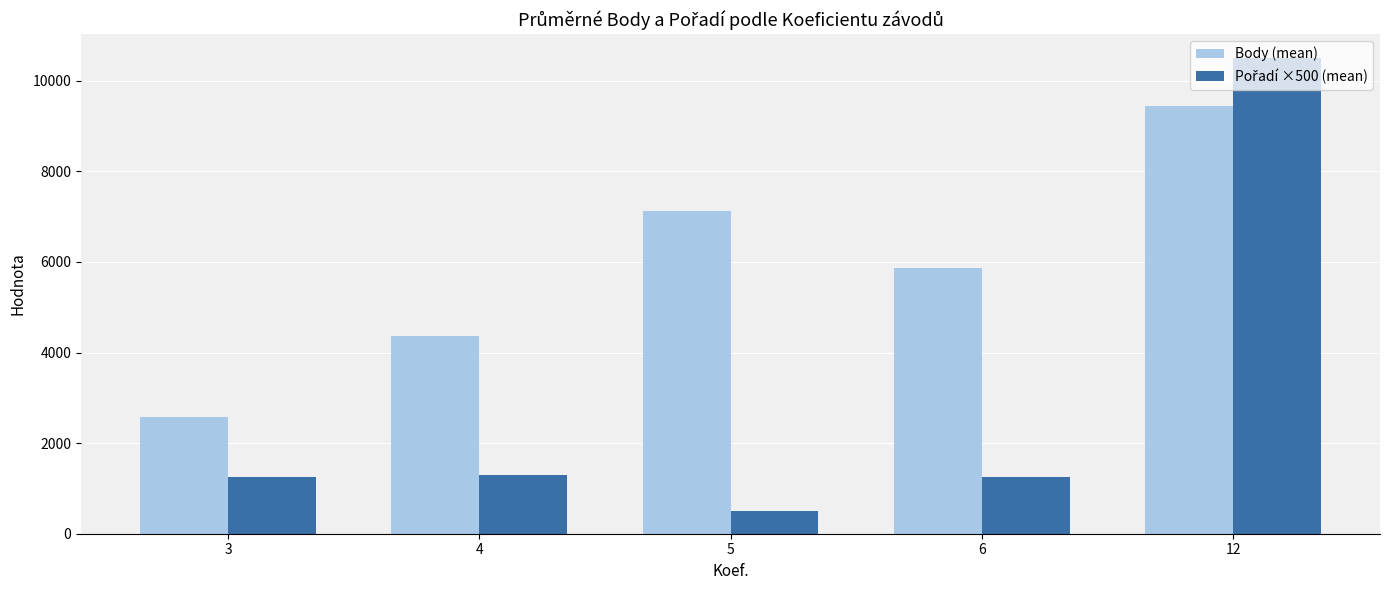

What is the difference between the highest and lowest values at 6?

4619.5